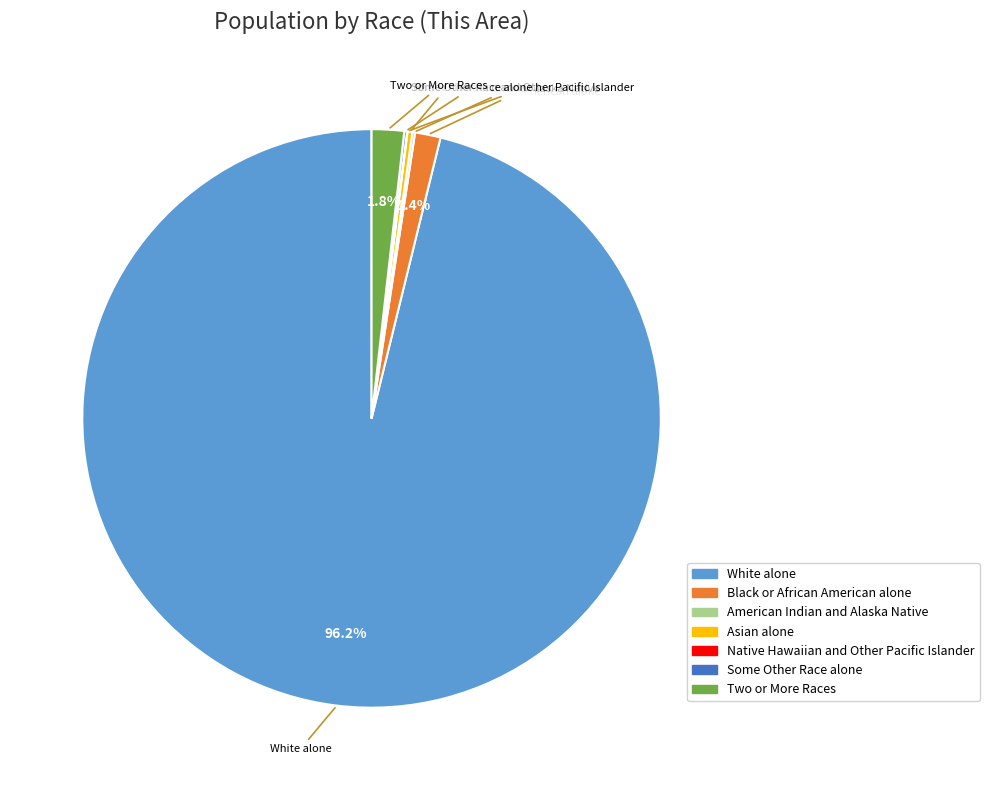

What is the largest slice in the pie chart?

White alone